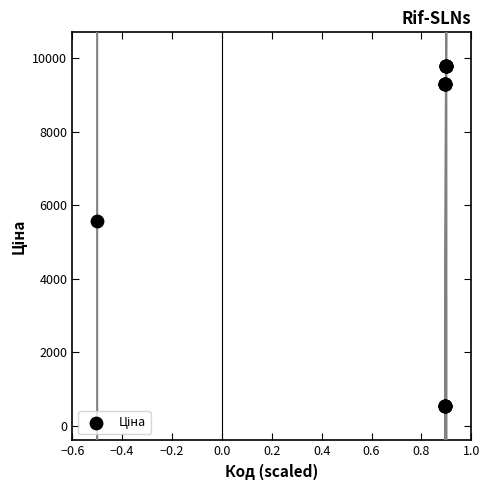

What Y value in the scatter plot is closest to 5151?

5560.3